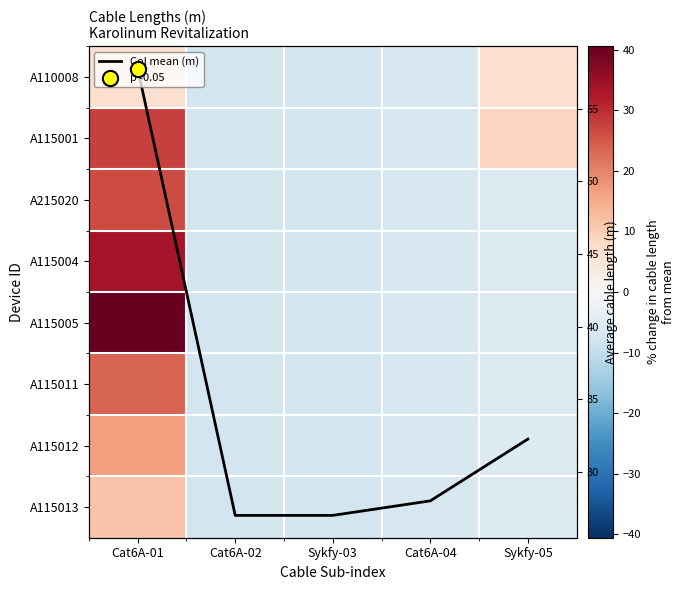

At which label is Col mean (m) closest to 42?

Sykfy-05